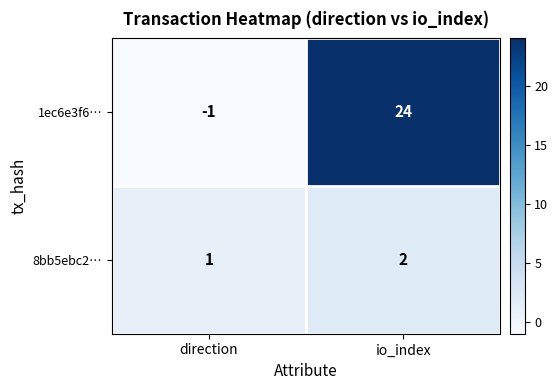

Rank the series by their average value, from highest to lowest.

1ec6e3f6…, 8bb5ebc2…